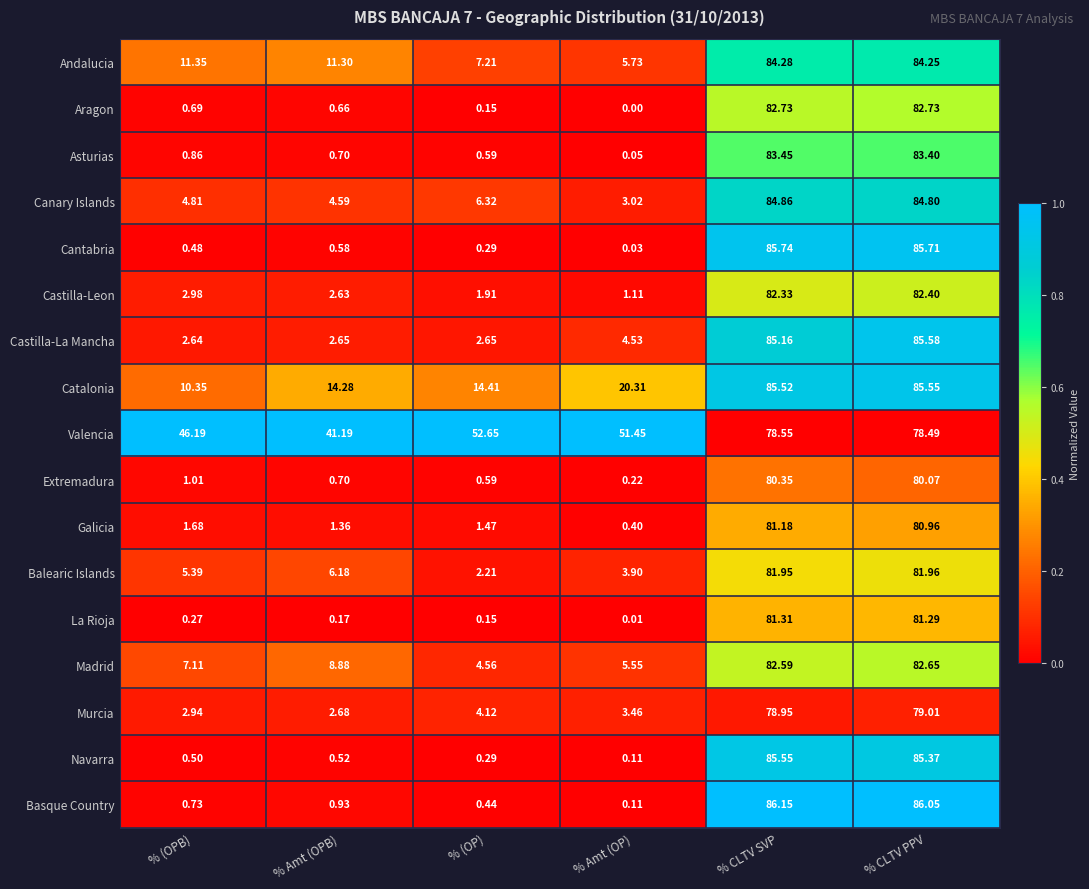

Which series has the largest range (max minus min)?

Basque Country